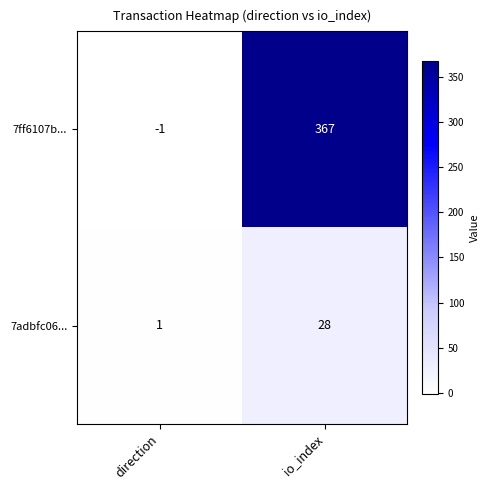

At which category is the sum across all series the highest?

io_index